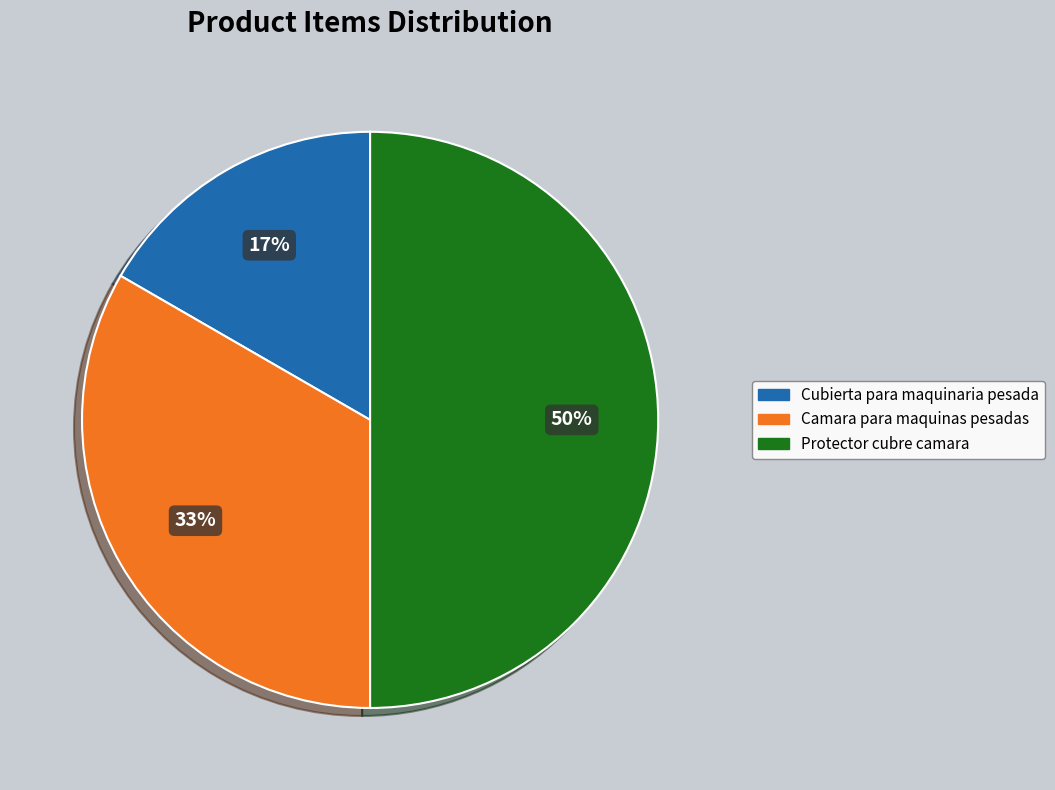

Is the sum of Camara para maquinas pesadas and Protector cubre camara greater than half?

Yes